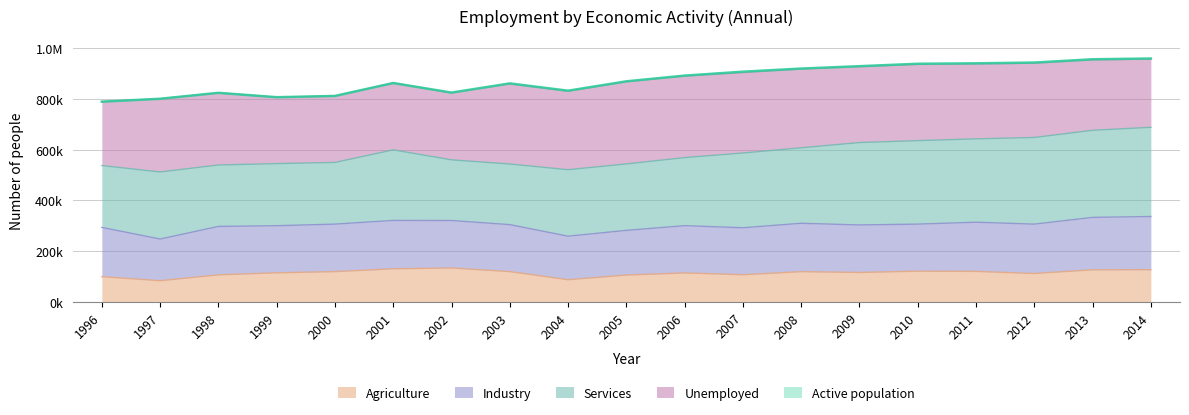

What is the value of the Agriculture point at the 3rd from the left?

107249